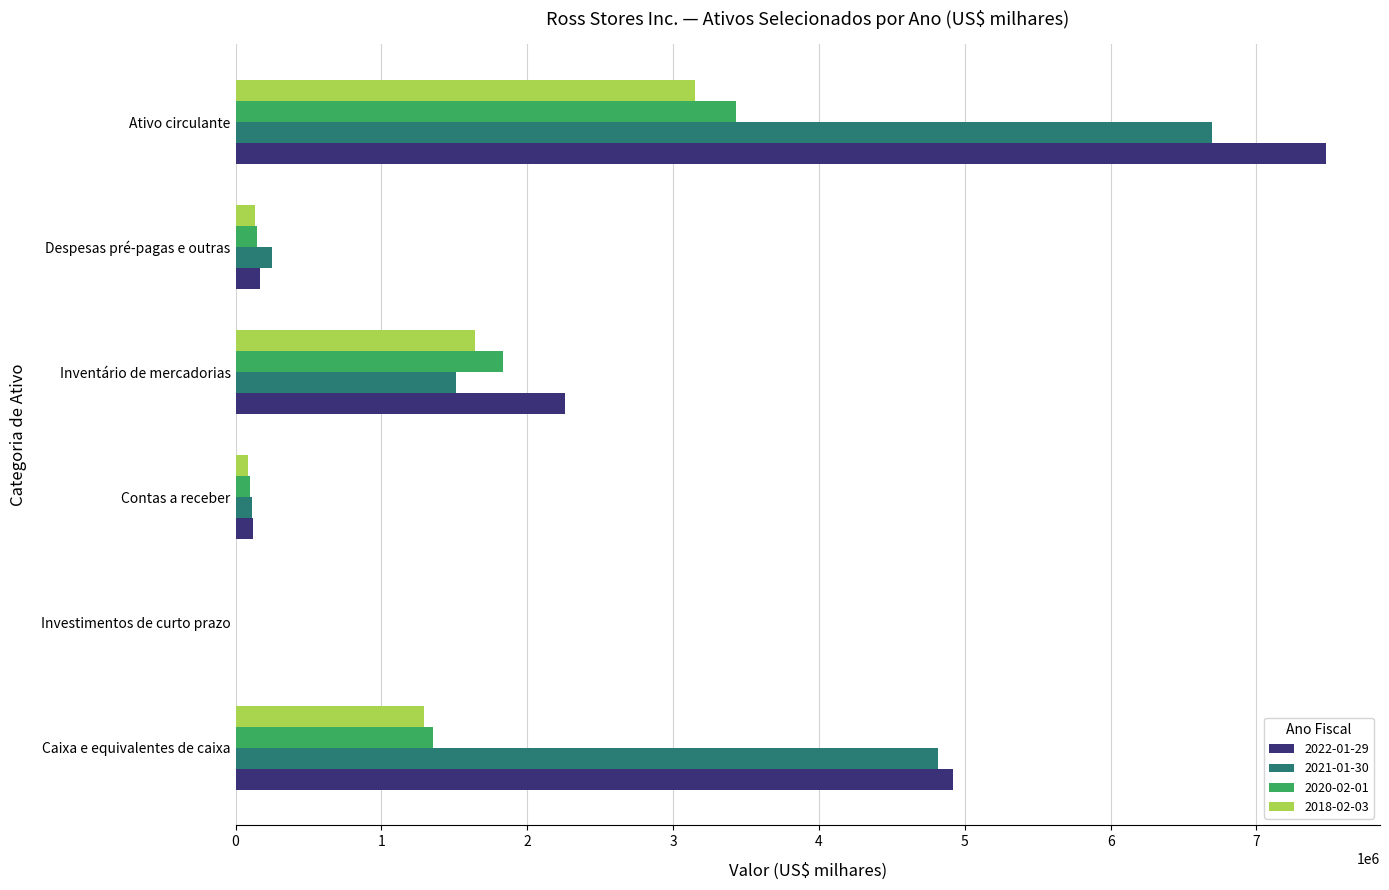

Is it true that 2018-02-03 equals 5516984 at Ativo circulante?

False